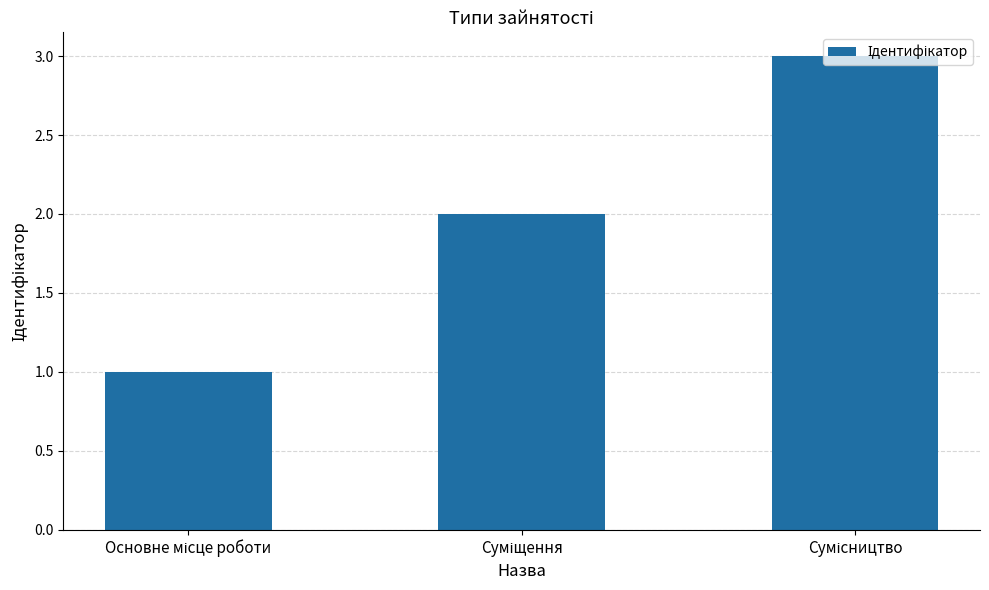

What is the sum of all values?

6